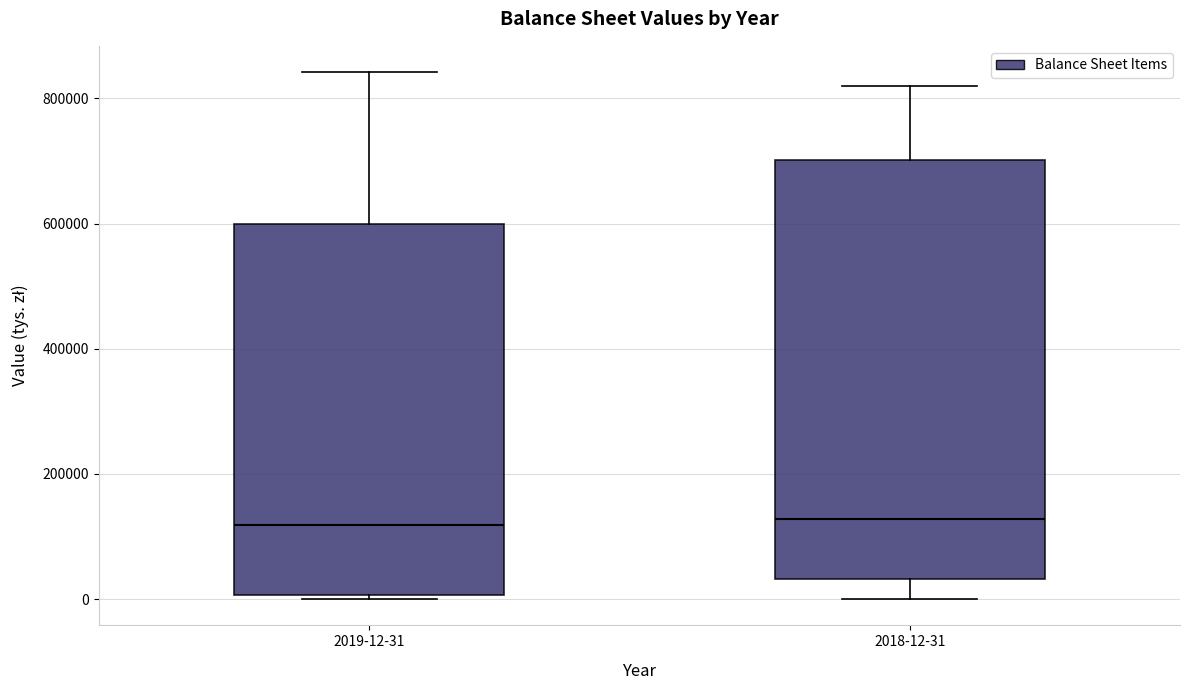

Reading left to right, transcribe this box plot: for each box, give where its median line is, the range the box spans, and where its two whiskers end, as read against the y-axis. The values are not printed on the chart, so give them approximately, as read against the axis.

2019-12-31: median 120000, box 0 to 600000, whiskers 0 (just below the box's lower edge) to 840000
2018-12-31: median 120000, box 40000 to 700000, whiskers 0 to 820000